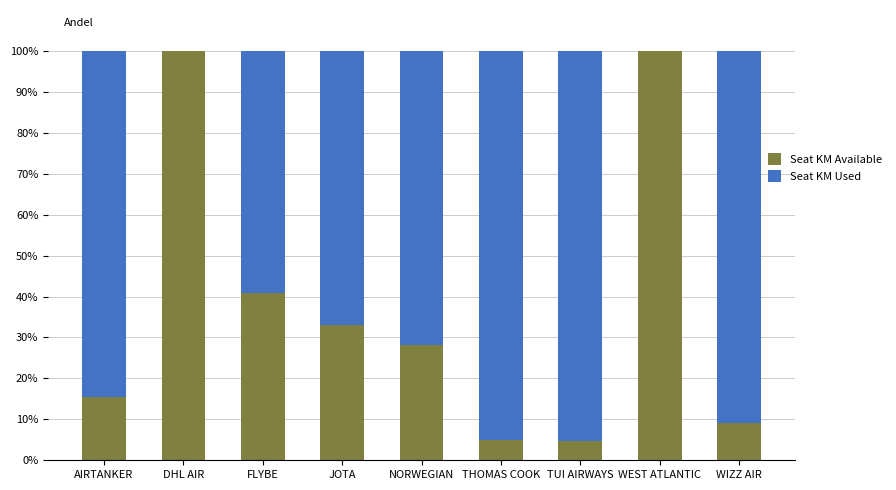

Does the chart contain stacked bars?

Yes